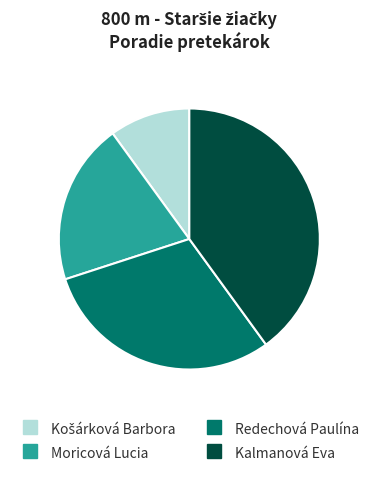

Does any single category account for the majority?

No